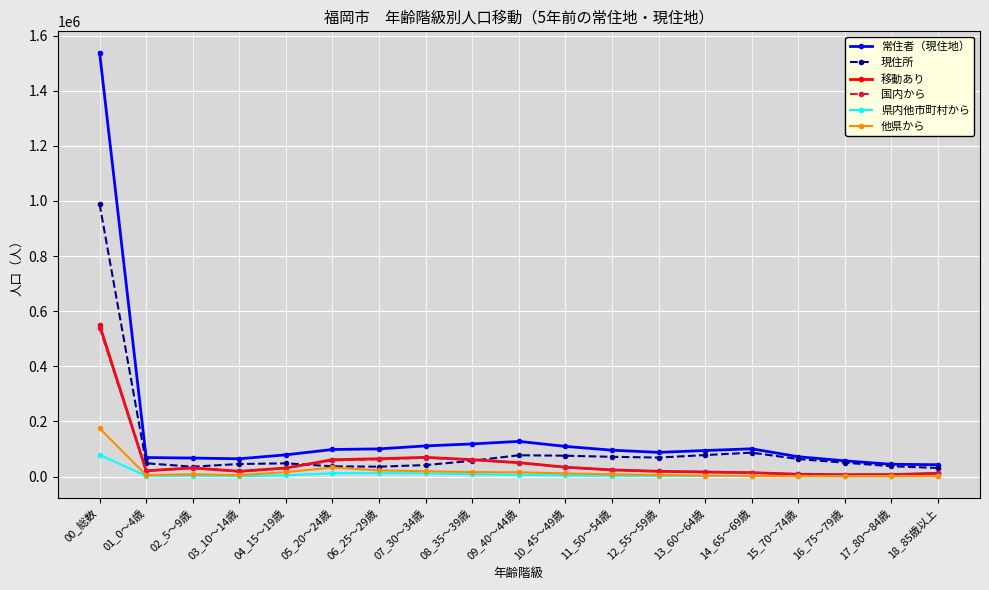

At which label does 国内から reach its peak?

00_総数